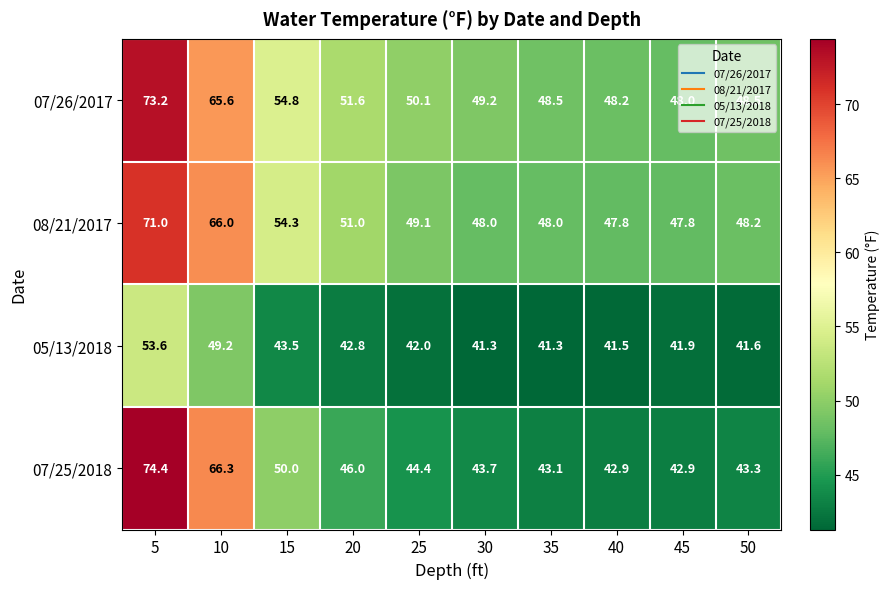

True or false: 07/25/2018 has a value of 19.0 at 35.

False